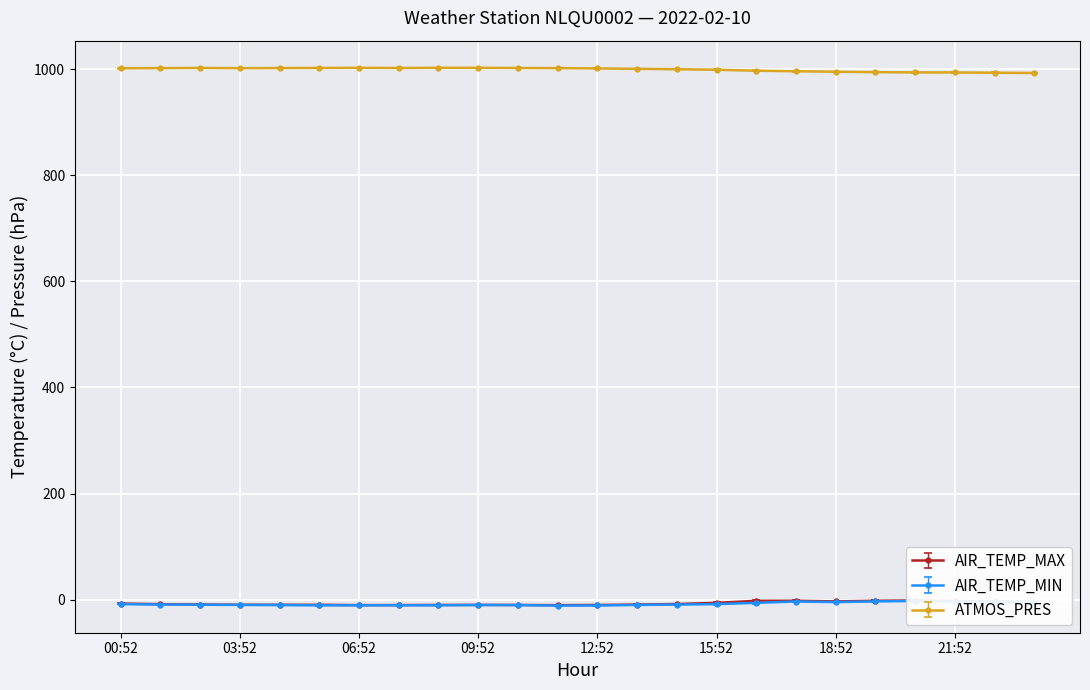

What is the approximate value of AIR_TEMP_MAX at 23:52?

-3.7